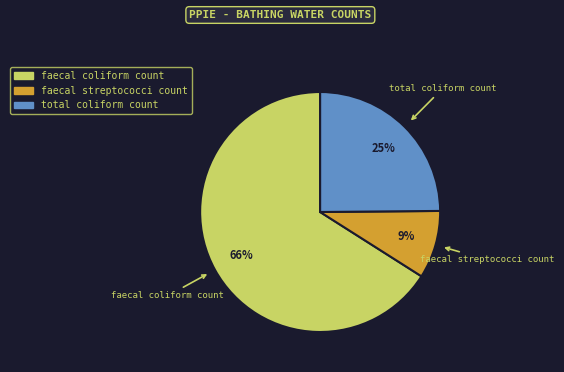

Approximately how many times larger is the value at faecal streptococci count compared to total coliform count?

0.4